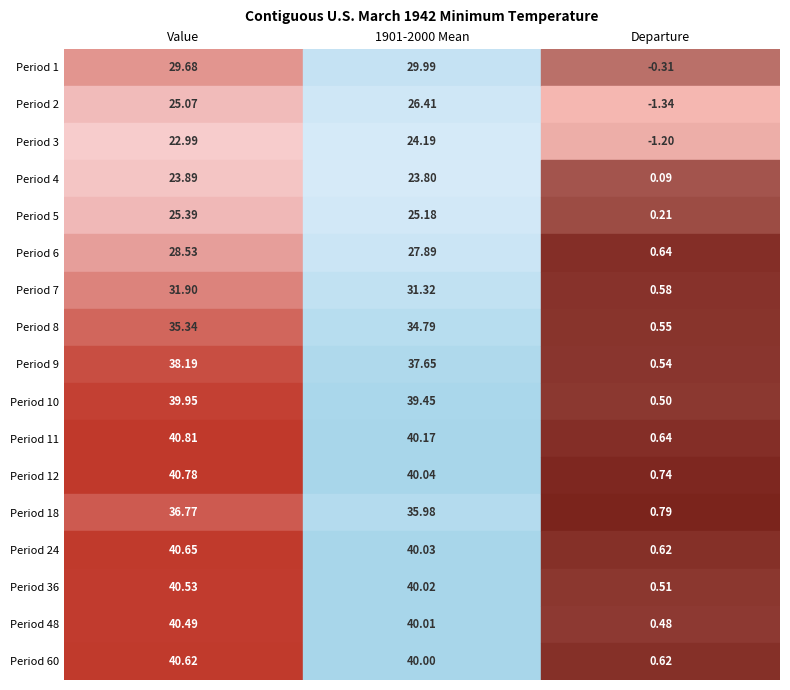

How many data points in 48 are above 40?

2